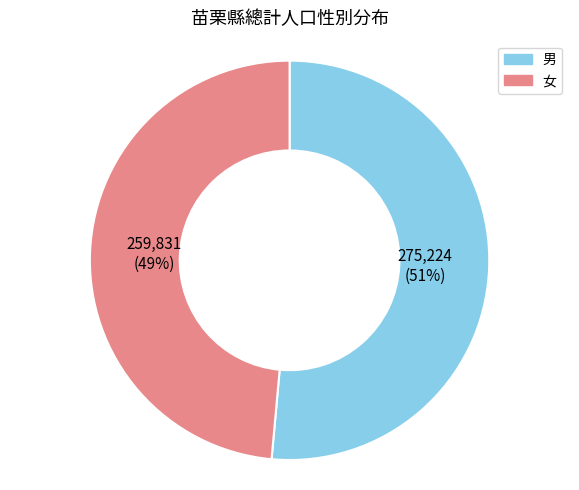

What is the smallest slice in the pie chart?

女